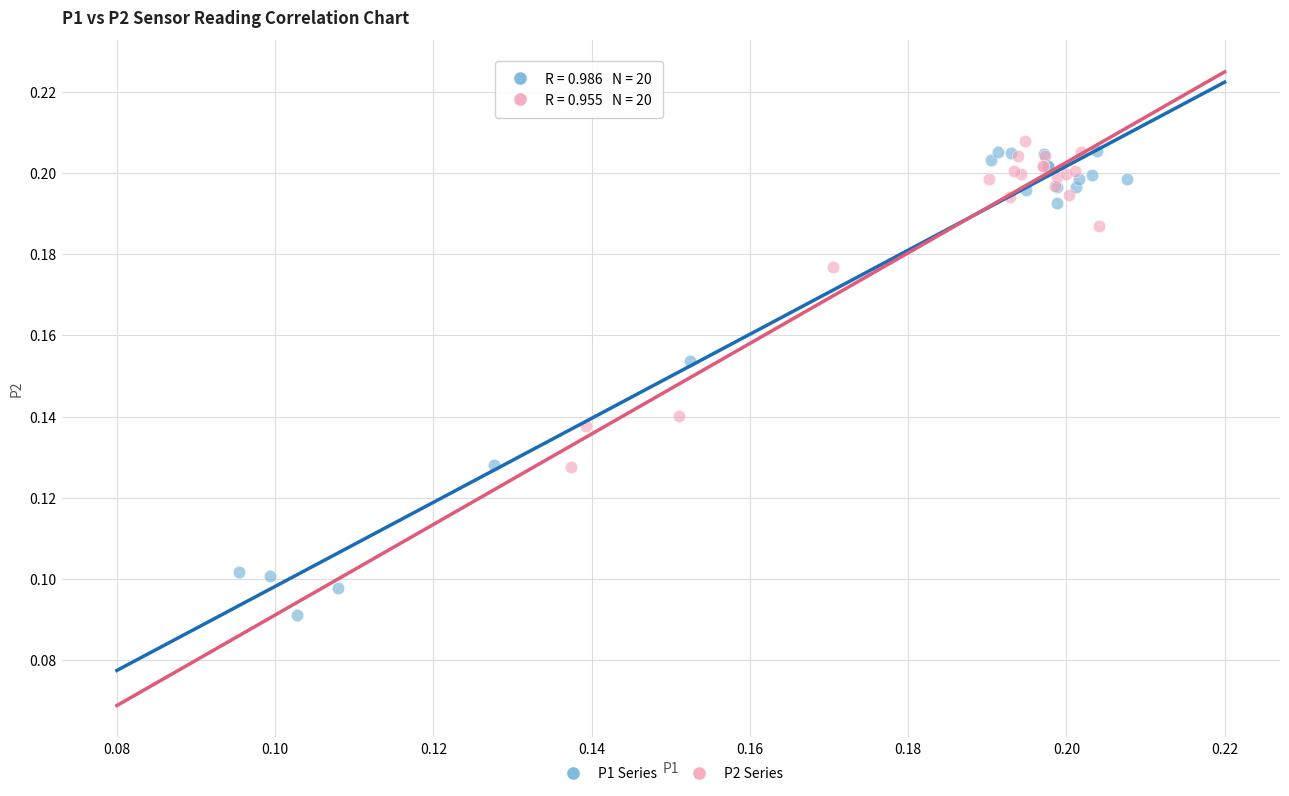

Which series has the largest Y range (max minus min)?

P1 Series